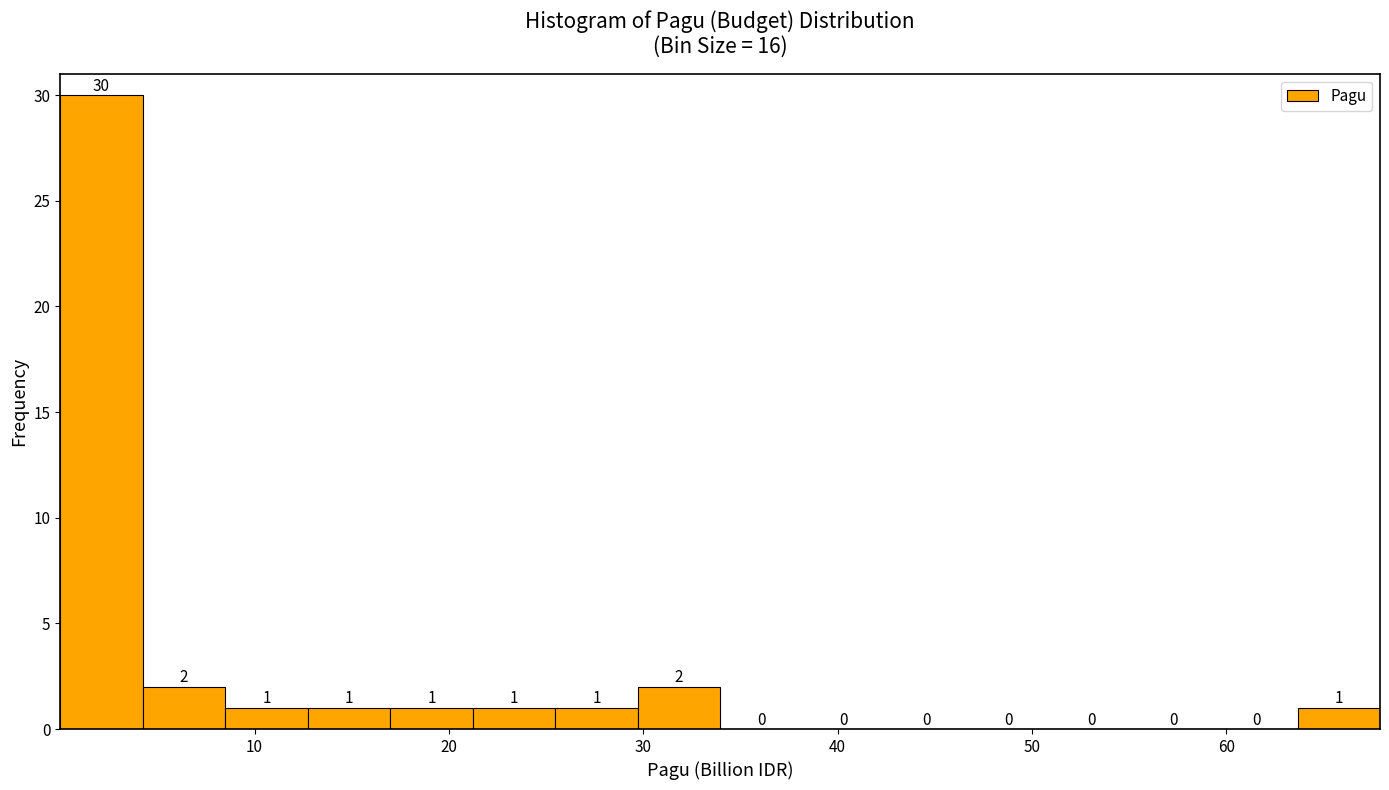

What is the height of the bar covering 0 to 4 on the x-axis? The bar edges are not printed on the chart, so give them approximately, as read against the axis.

30